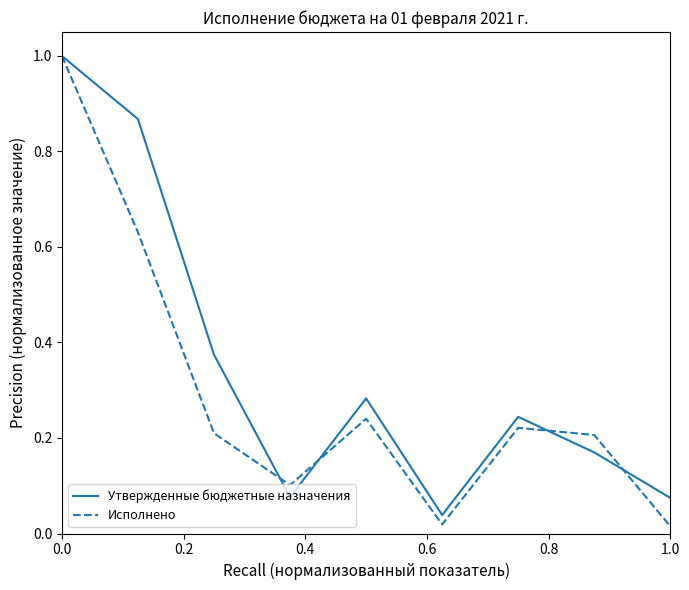

Rank the series by their average value, from highest to lowest.

Утвержденные бюджетные назначения, Исполнено